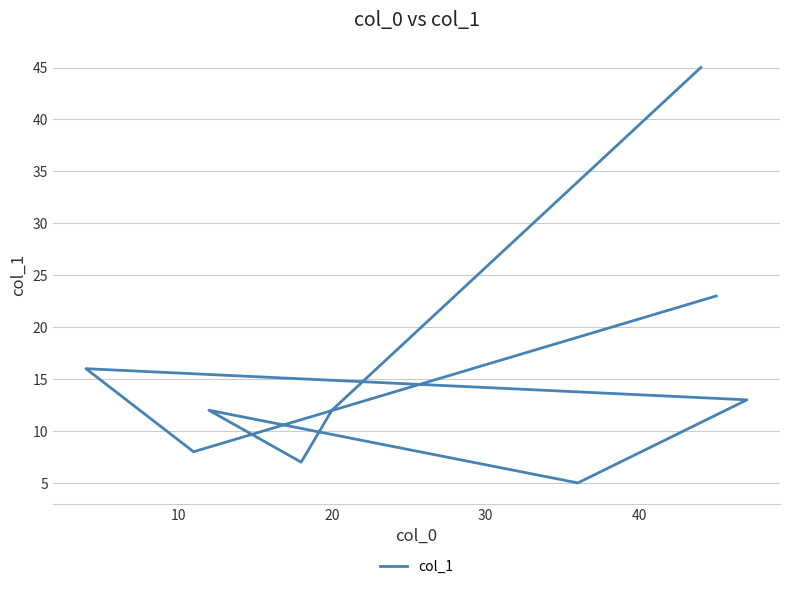

What position from the right is 40?

5